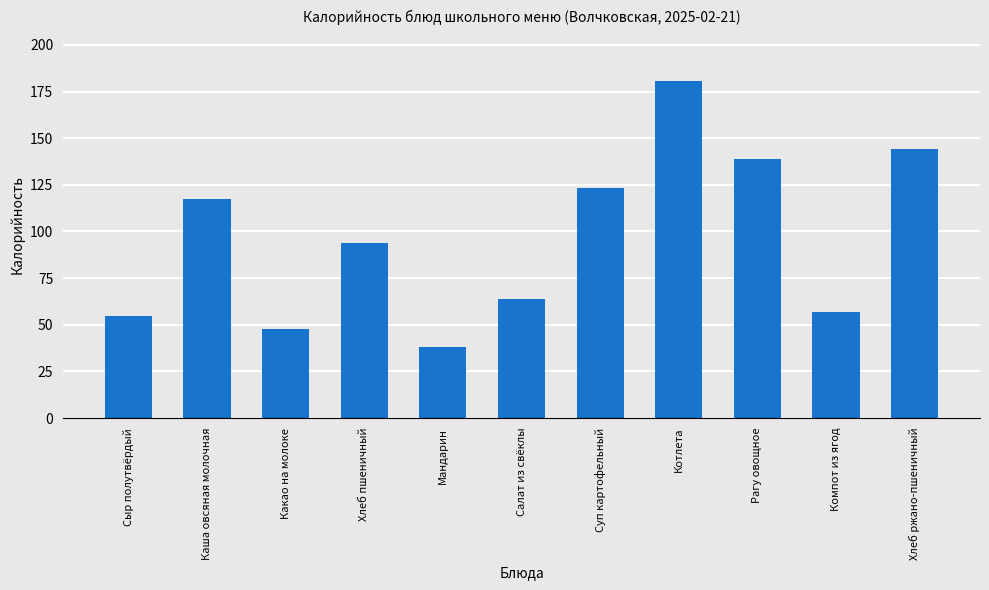

The value at Хлеб пшеничный is 24.5. True or false?

False